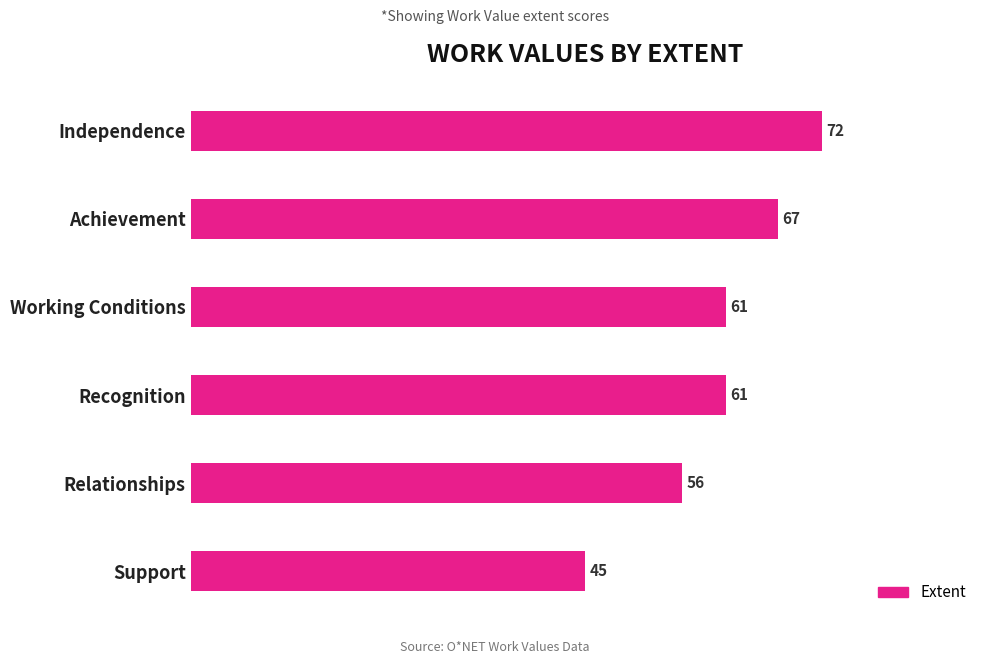

What is the maximum value shown in the chart?

72